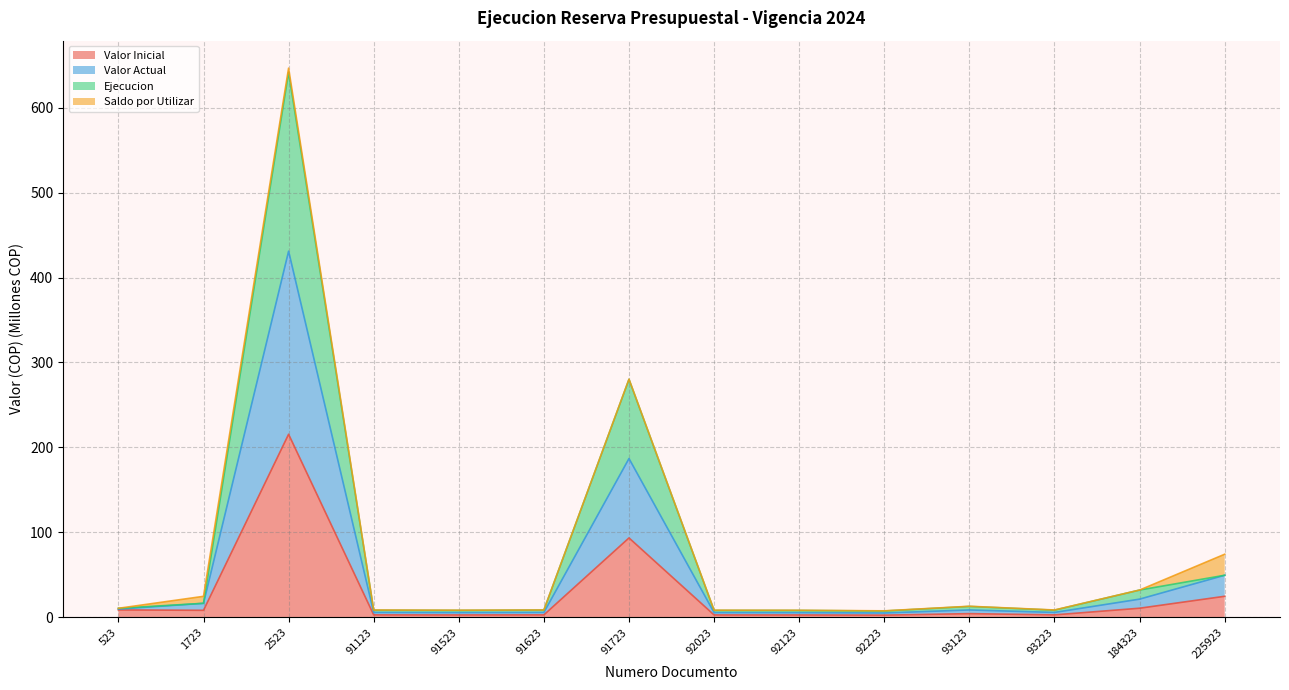

What is the greatest value displayed?

646.5